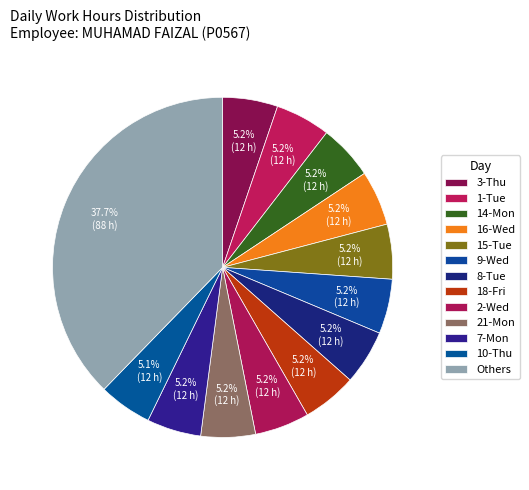

To the nearest percent, what portion does 2-Wed represent?

5%